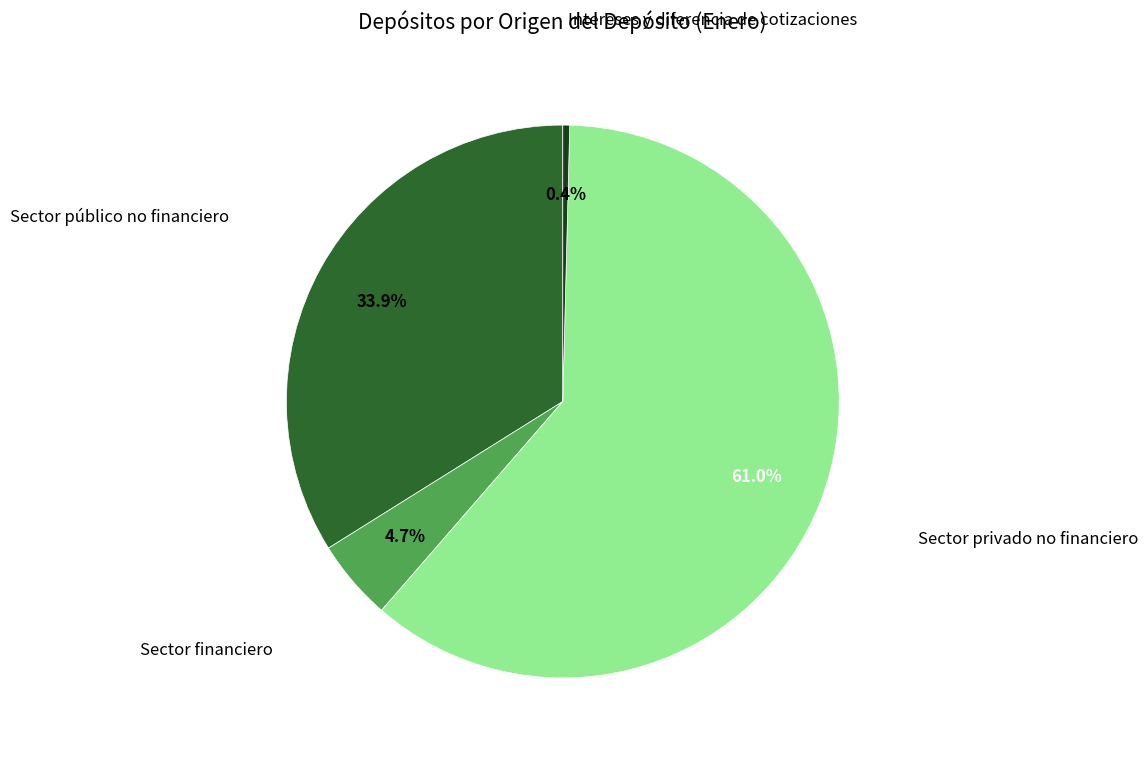

To the nearest percent, what is the difference between the largest and smallest slice percentages?

61%